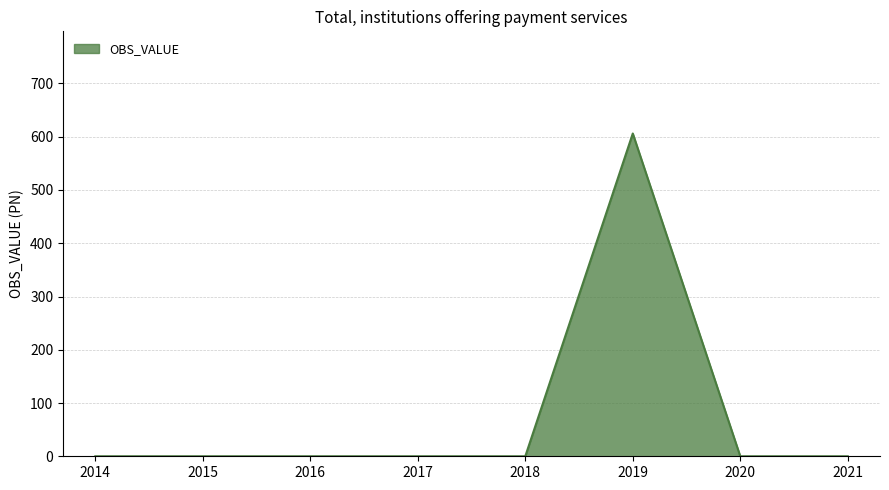

Which has a higher value, 2018 or 2019?

2019